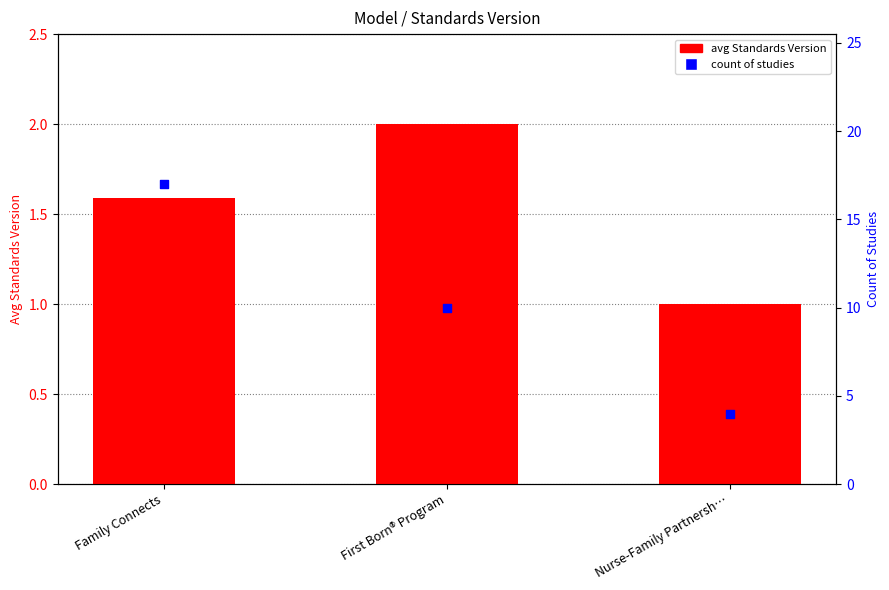

At how many categories does at least one series exceed 7?

2